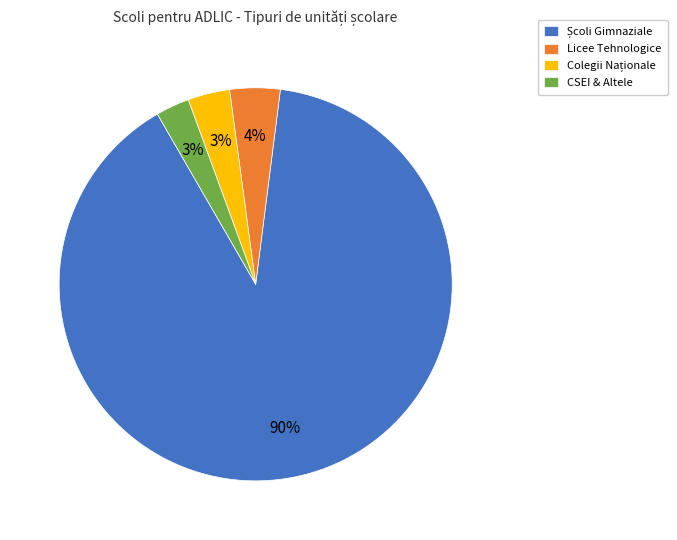

True or false: Licee Tehnologice accounts for 13% of the total.

False